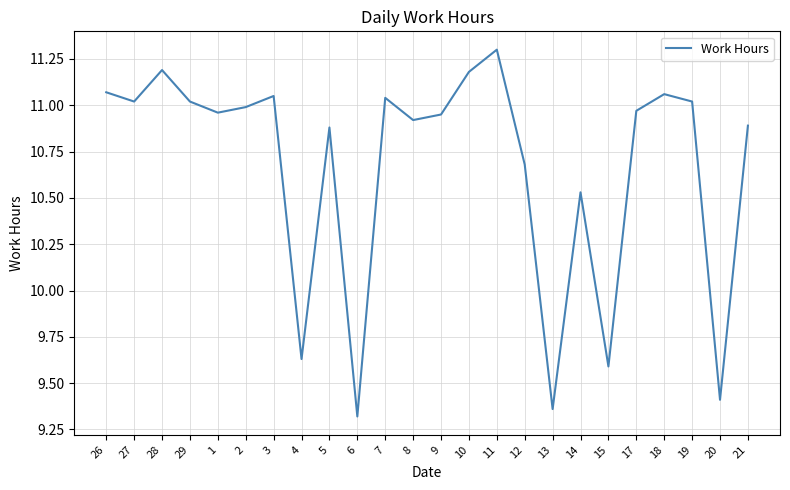

What is the average value?

10.7